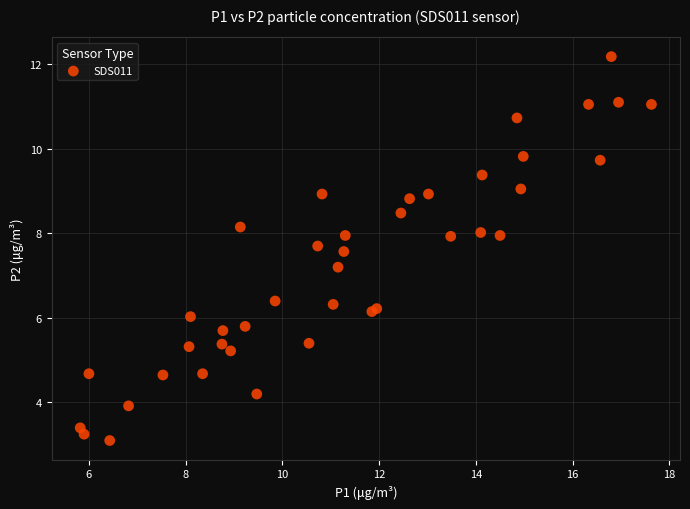

What Y value in the scatter plot is closest to 7?

7.2